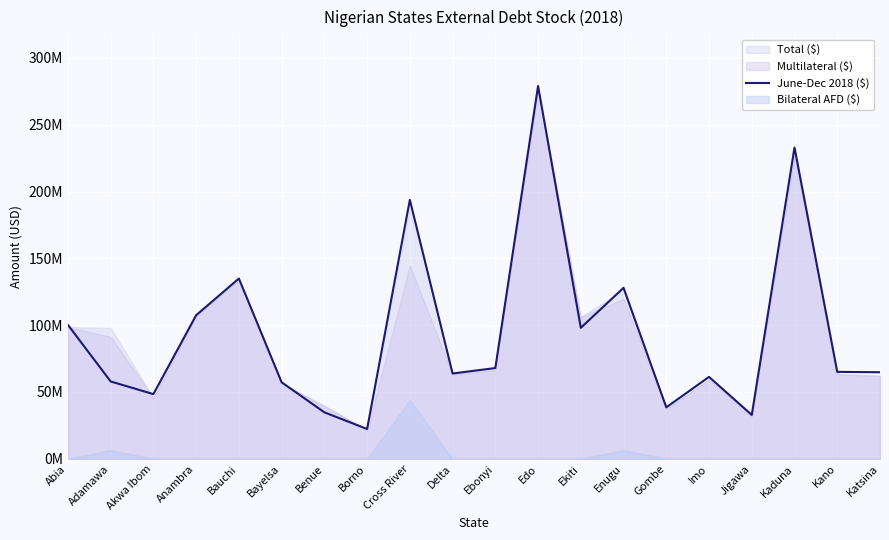

Where is the first local minimum?

Akwa Ibom